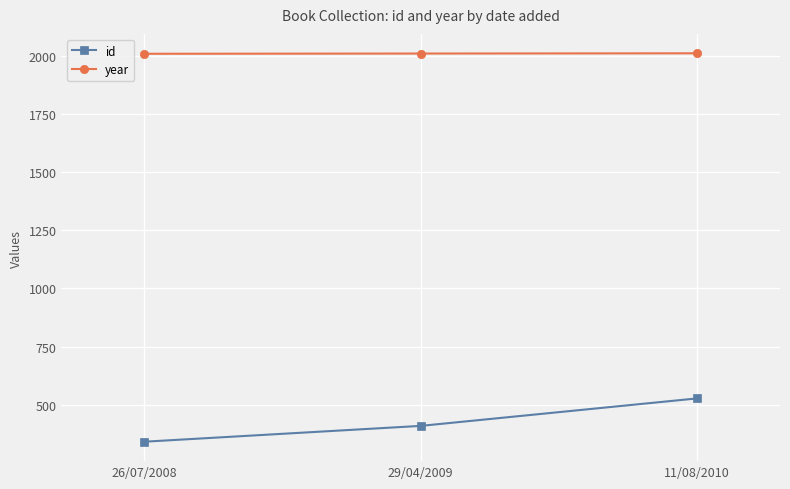

At which category is the sum across all series the highest?

11/08/2010